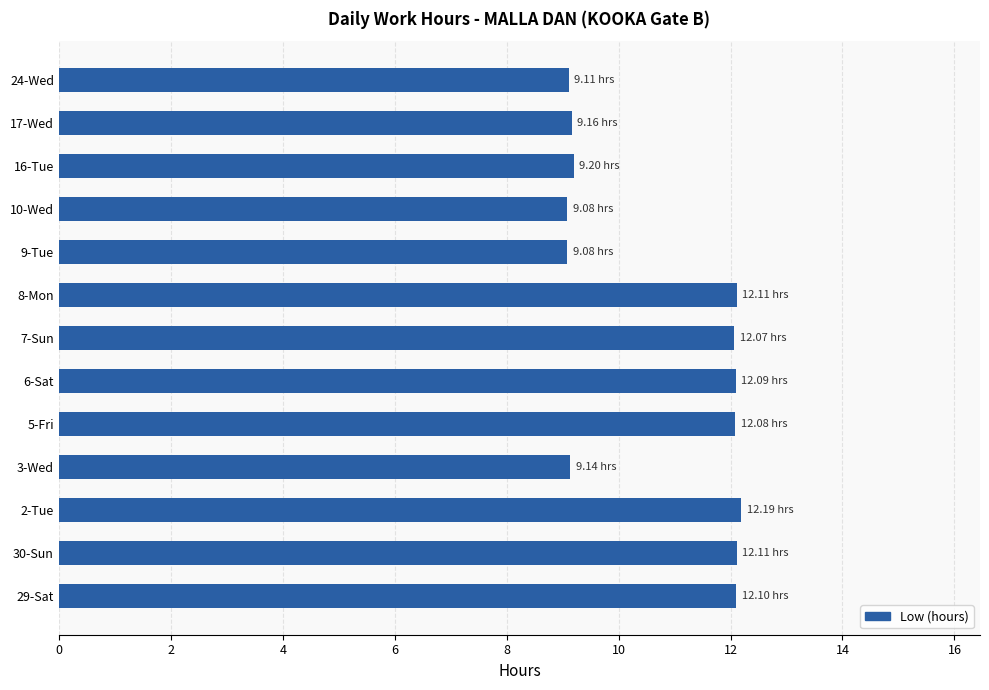

Does the chart contain stacked bars?

No